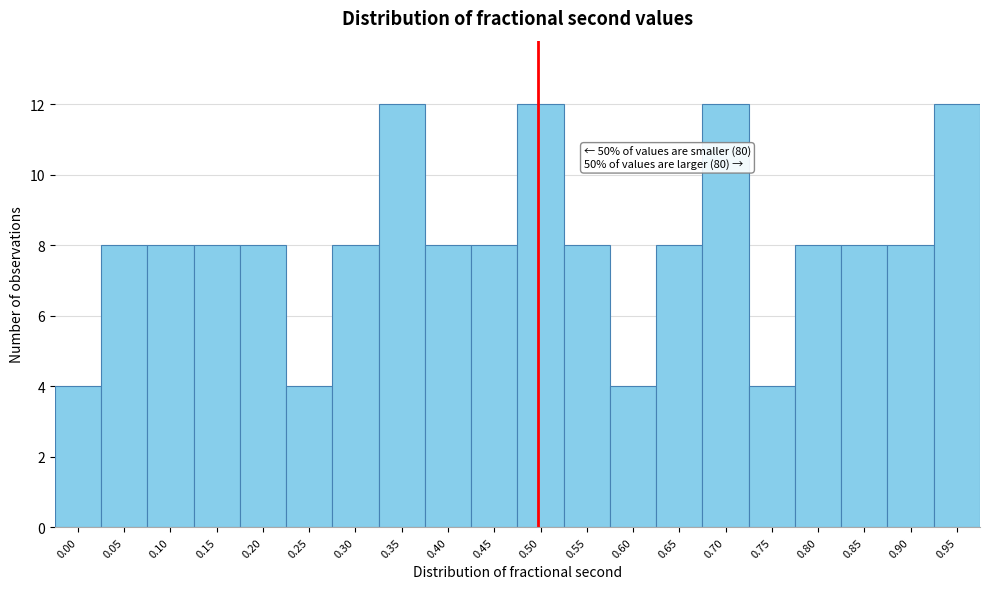

Reading left to right, transcribe all the data shown in this chart.

4	8	8	8	8	4	8	12	8	8	12	8	4	8	12	4	8	8	8	12